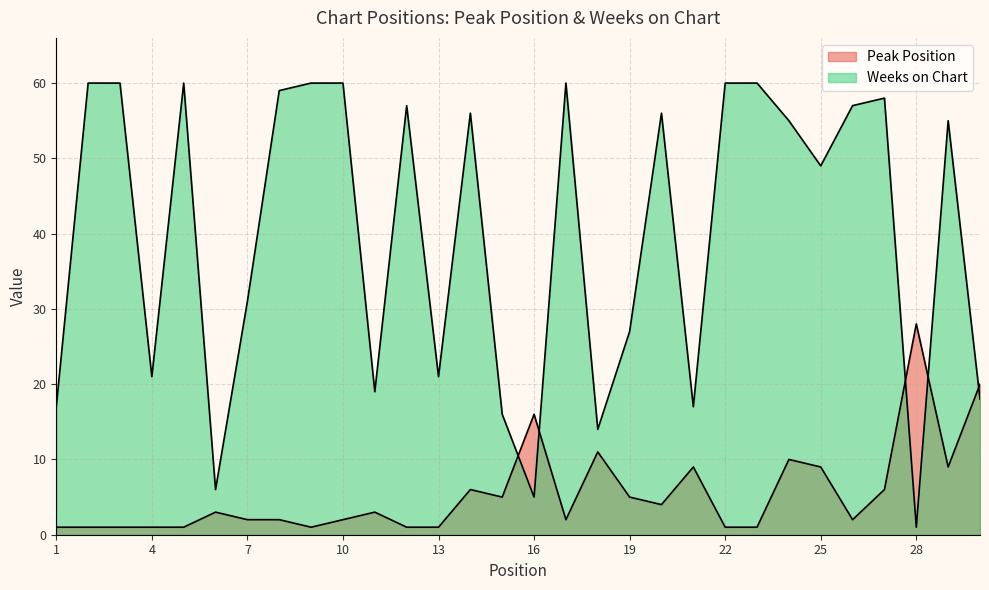

Where does the Weeks on Chart series first go above 55?

2